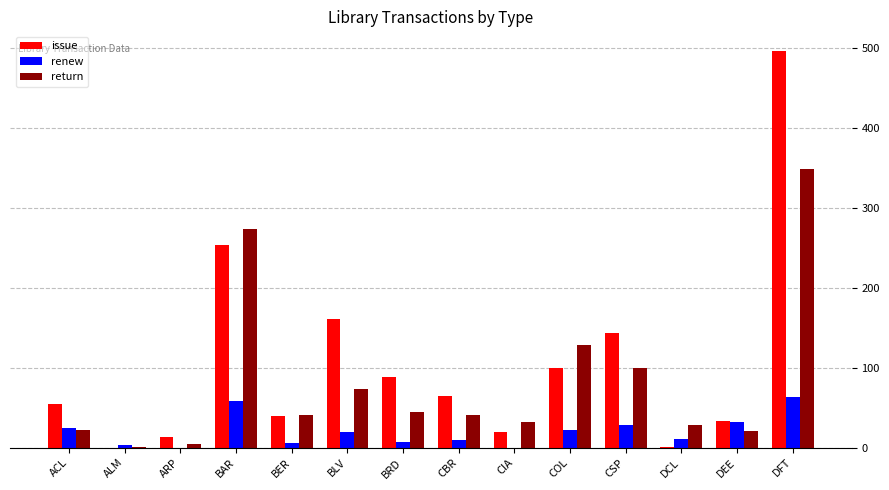

Which category has the highest value across all series?

DFT